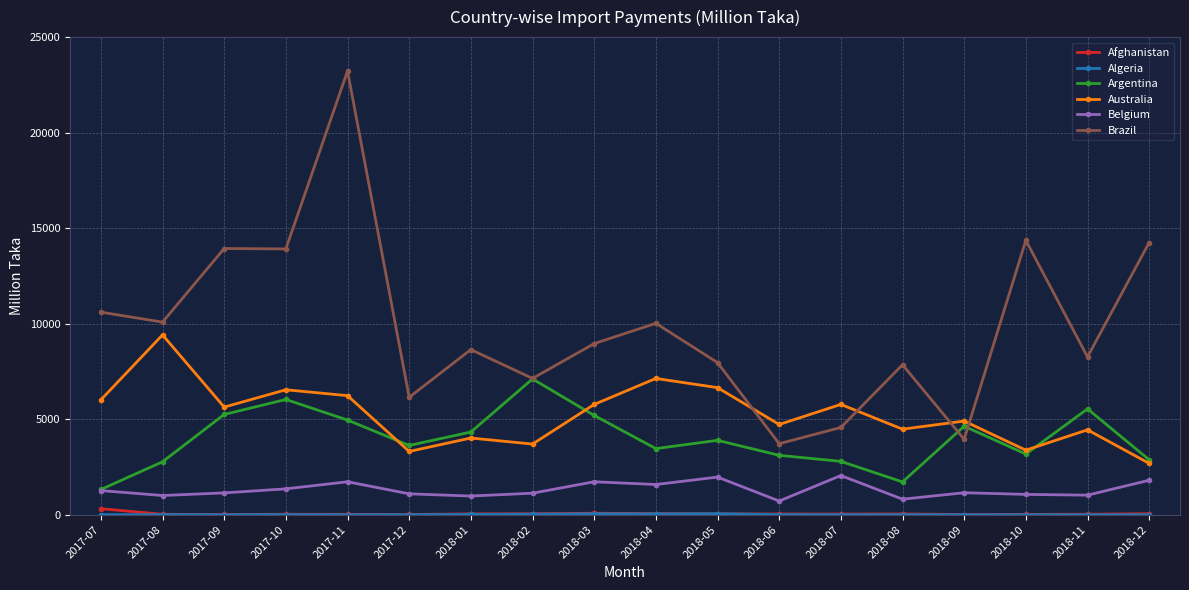

How many series are shown in this chart?

6